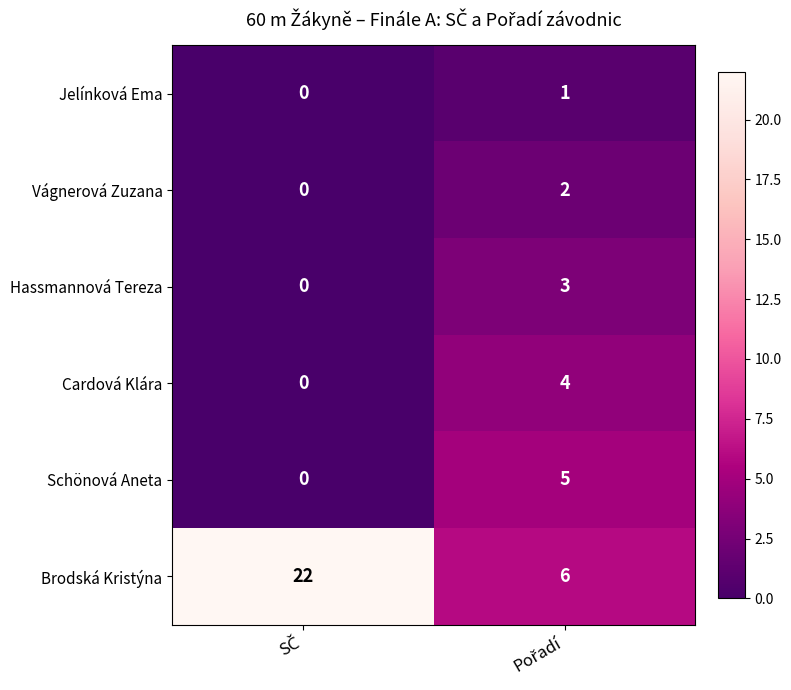

Which series has the largest total across all categories?

Brodská Kristýna